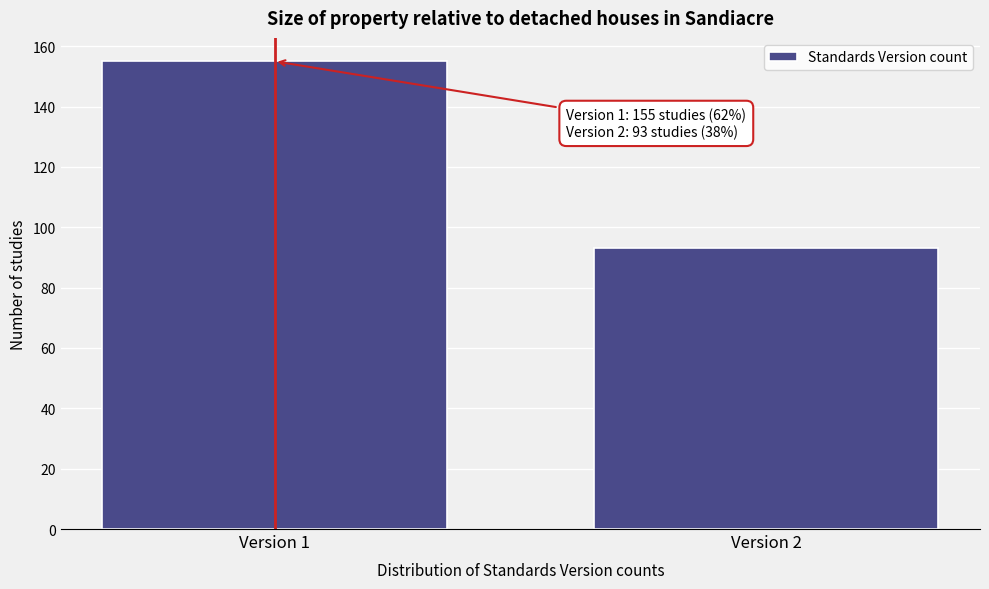

Reading right to left, transcribe all the data shown in this chart.

Version 2=93	Version 1=155